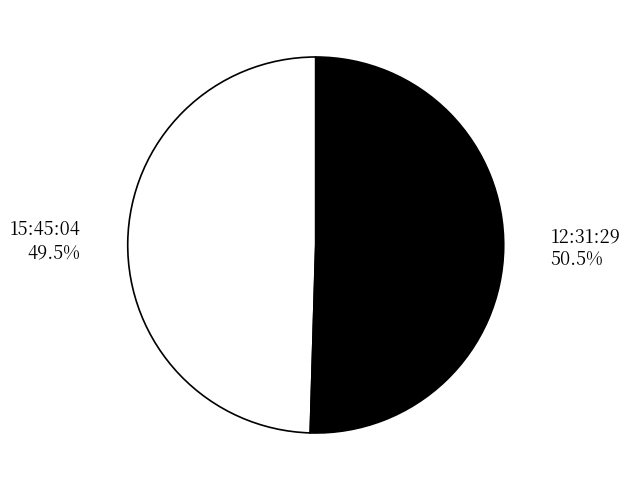

Do 12:31:29 and 15:45:04 together represent more than half of the pie?

Yes